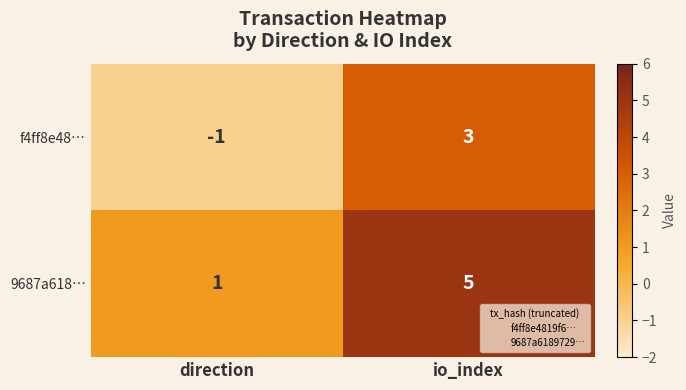

What is the sum of the 9687a618… values at io_index and direction?

6